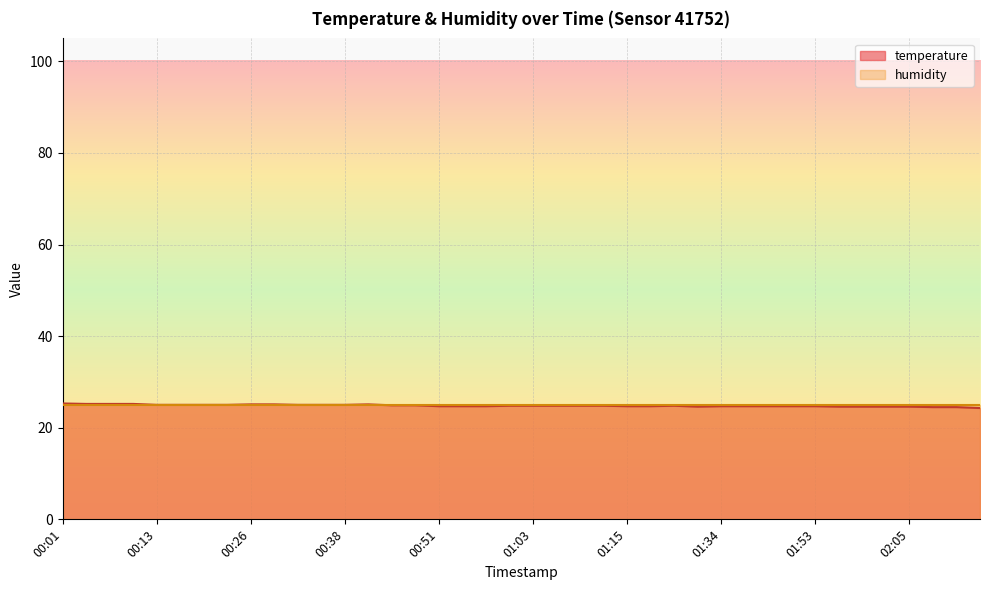

List the labels in order of value, smallest first.

02:15, 02:09, 02:12, 01:31, 01:56, 01:59, 02:02, 02:05, 00:51, 00:54, 00:57, 01:15, 01:18, 01:34, 01:44, 01:47, 01:50, 01:53, 01:00, 01:03, 01:06, 01:09, 01:12, 01:21, 00:44, 00:47, 00:13, 00:17, 00:20, 00:23, 00:32, 00:35, 00:38, 00:26, 00:29, 00:41, 00:04, 00:07, 00:10, 00:01